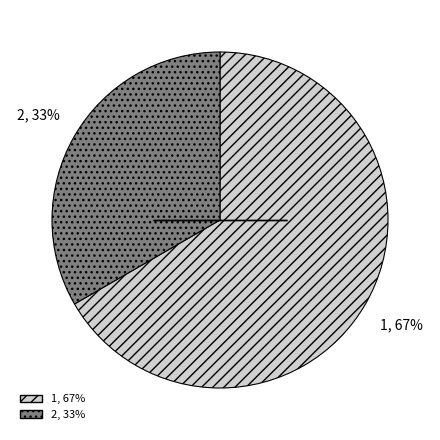

Approximately how many times larger is the value at 1 compared to 2?

2.0